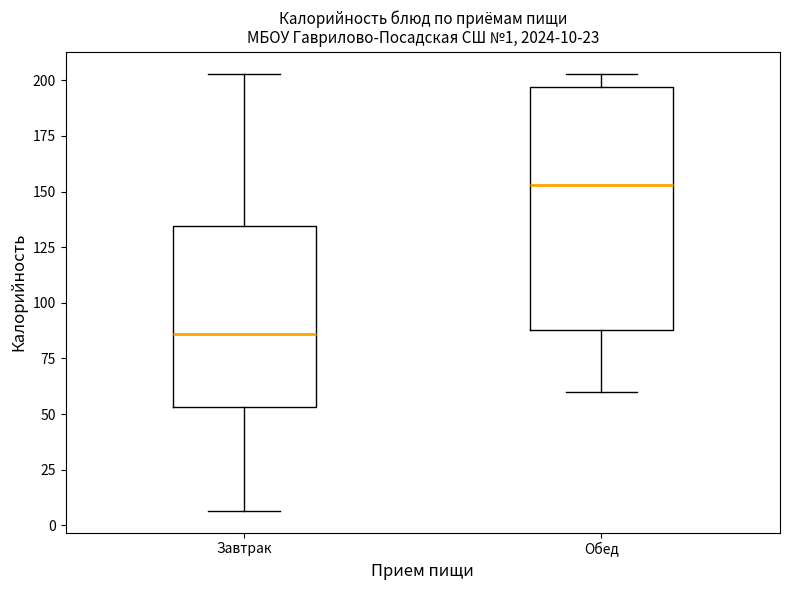

Which box is the tallest, from its lower edge to its upper edge?

Обед